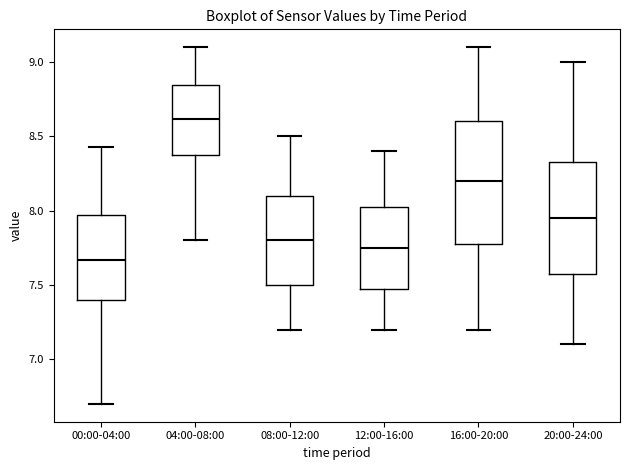

Which box's median line is the highest?

04:00-08:00